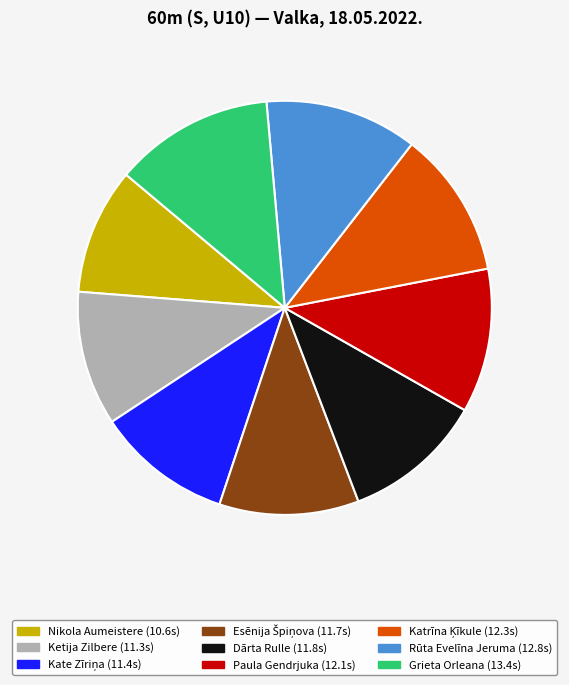

To the nearest percent, what is the average slice percentage?

11%